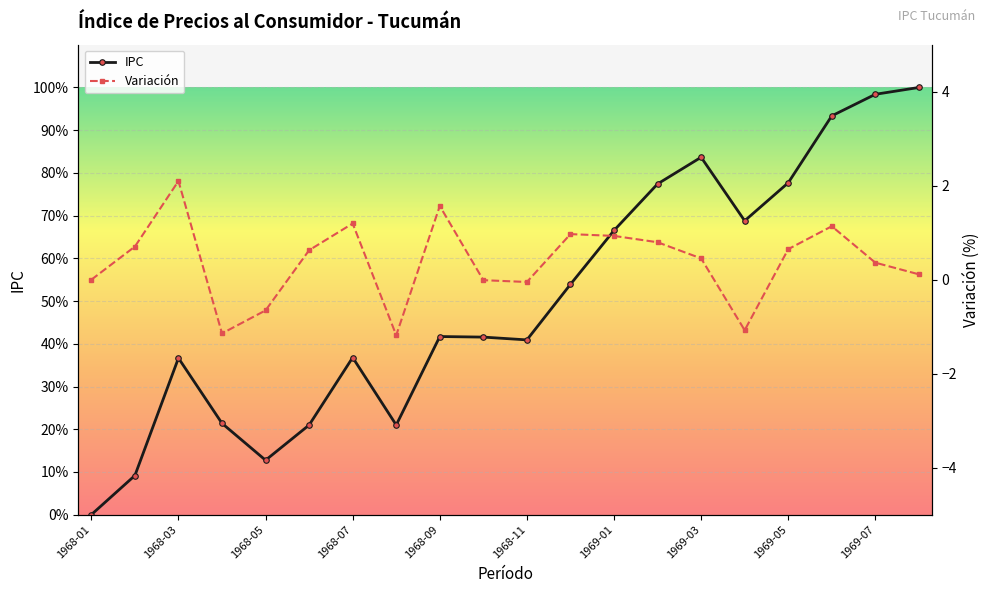

Where is the first local minimum for IPC?

1968-05